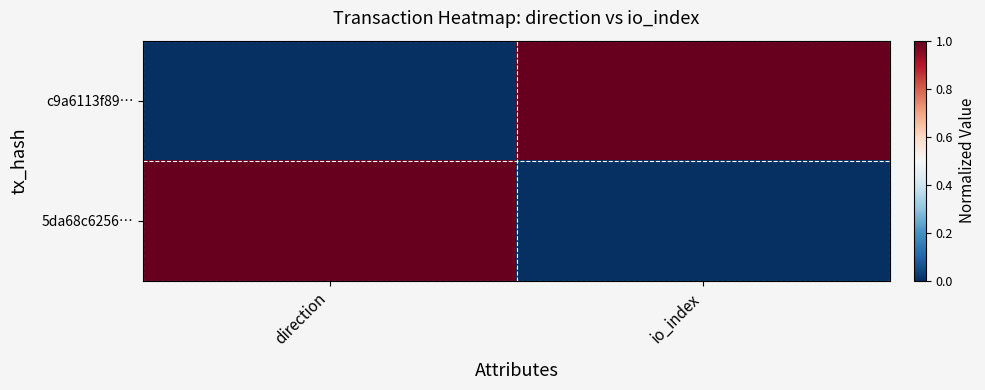

Reading right to left, list all the values displayed in this chart.

c9a6113f89…: io_index=1	direction=0
5da68c6256…: io_index=0	direction=1